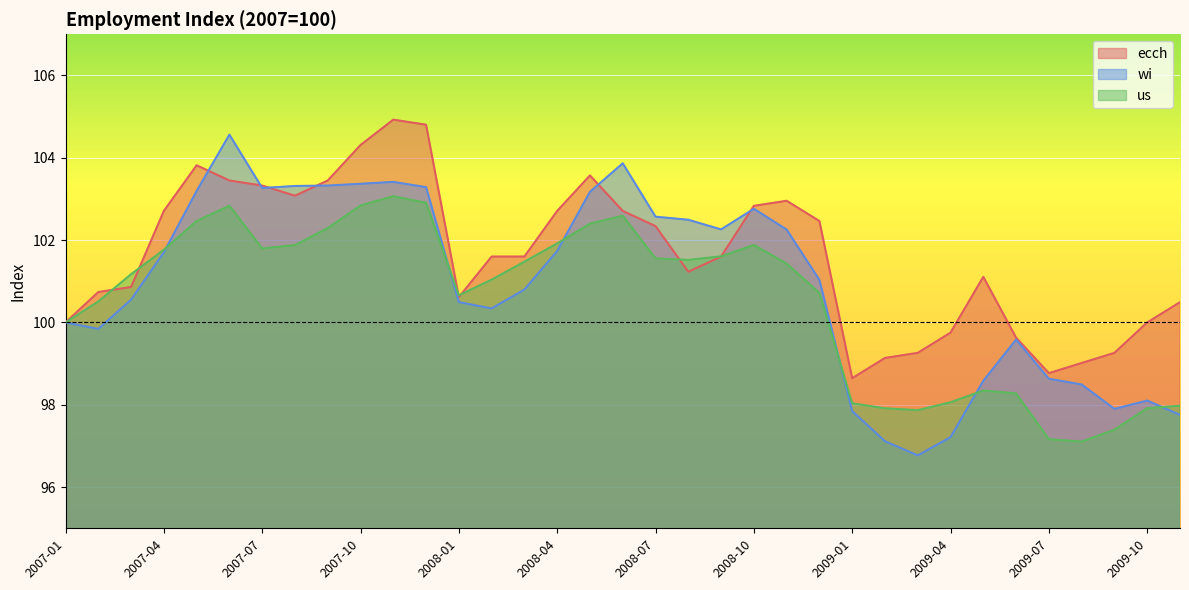

What is the difference between the wi values at 2008-10 and 2009-07?

4.1